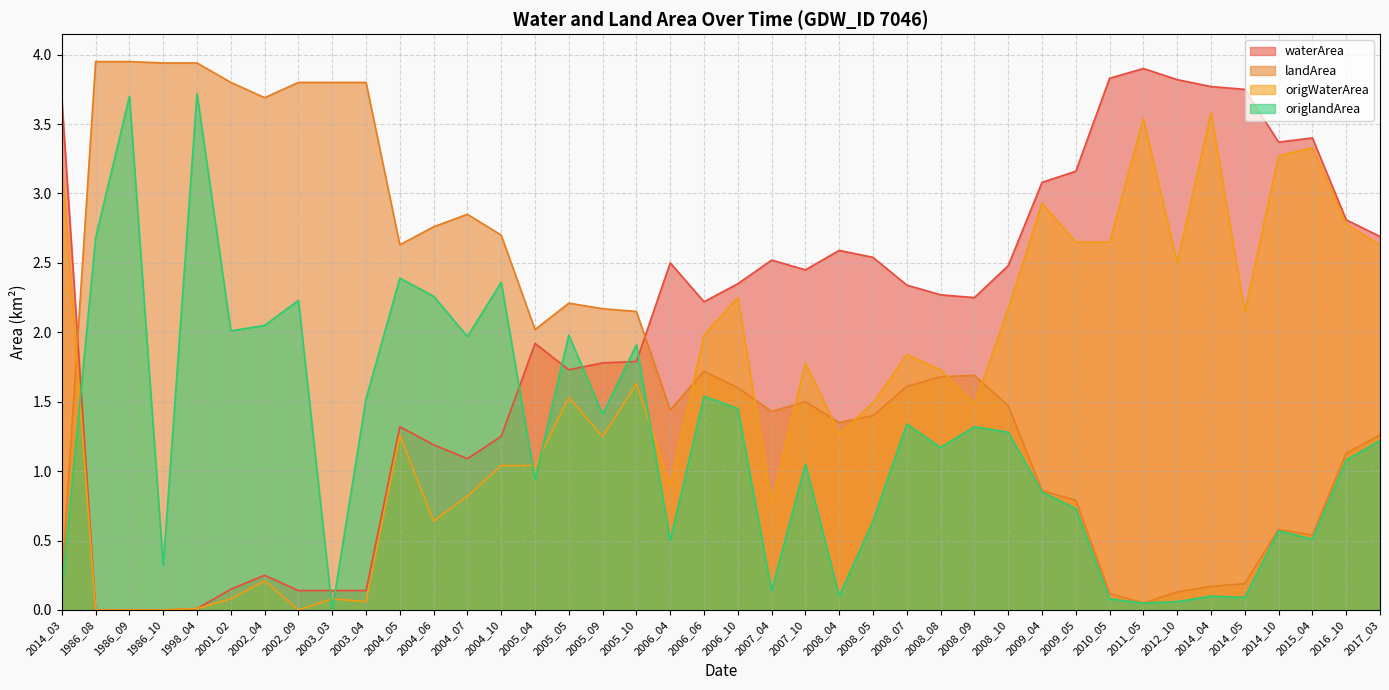

What is the difference between the maximum and minimum values in the origlandArea series?

3.7